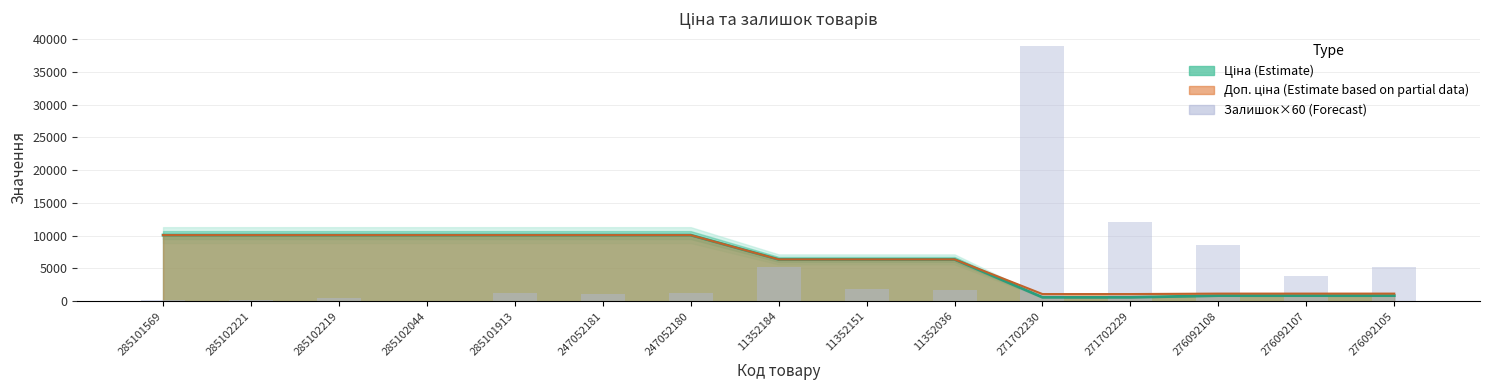

What position from the left is 271702230?

11